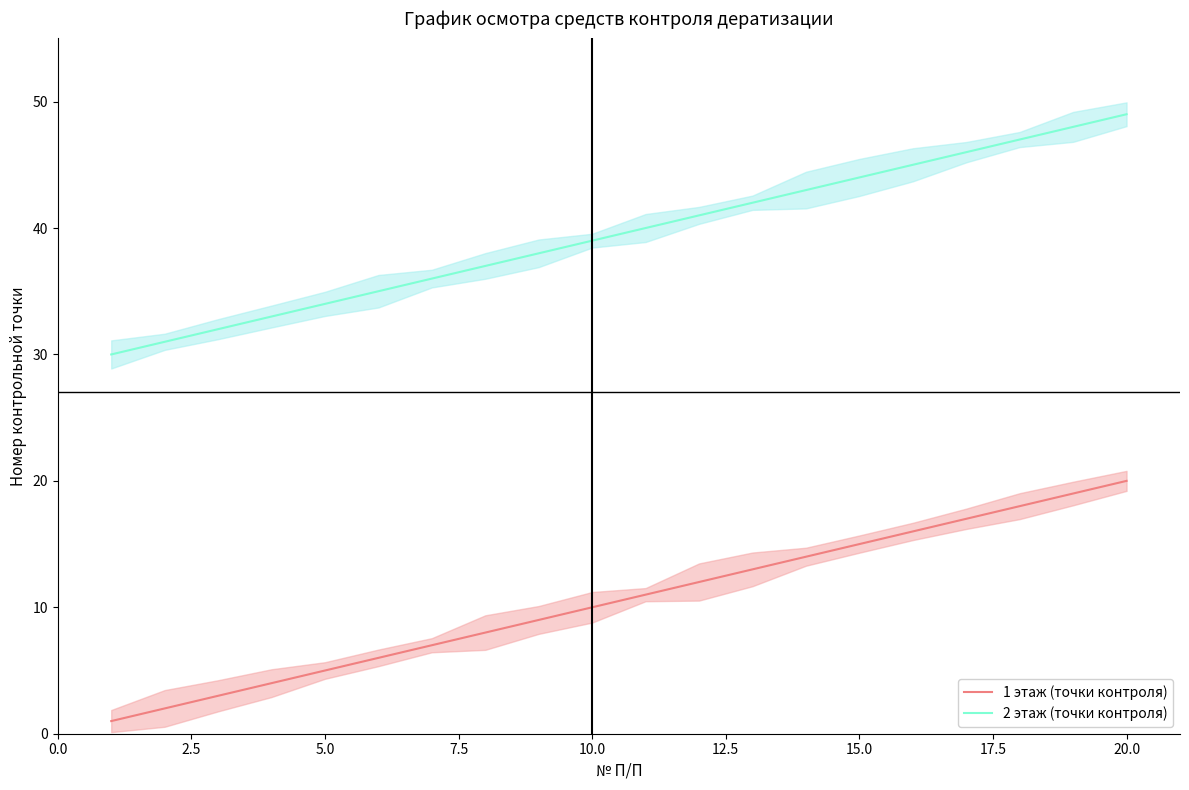

True or false: 2 этаж (точки контроля) and 1 этаж (точки контроля) cross at least once.

False